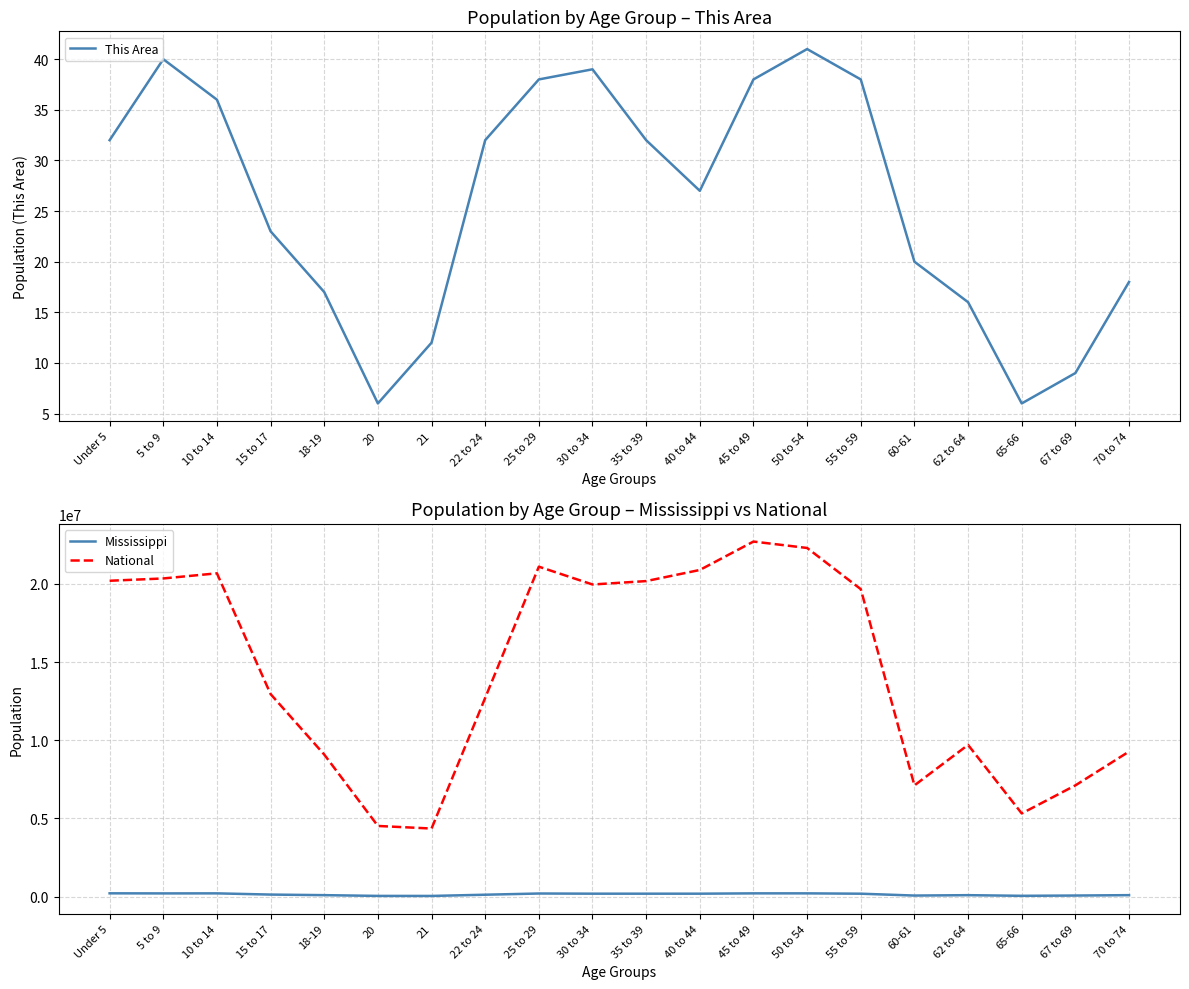

Reading left to right, what are all the values shown in this chart?

This Area: 32	40	36	23	17	6	12	32	38	39	32	27	38	41	38	20	16	6	9	18
Mississippi: 210956	205672	208248	130679	93940	45798	43475	121621	199082	188171	187368	187579	208369	208607	186569	67854	92902	51319	69204	93946
National: 20201362	20348657	20677194	12954254	9086089	4519129	4354294	12712576	21101849	19962099	20179642	20890964	22708591	22298125	19664805	7113727	9704197	5319902	7115361	9278166